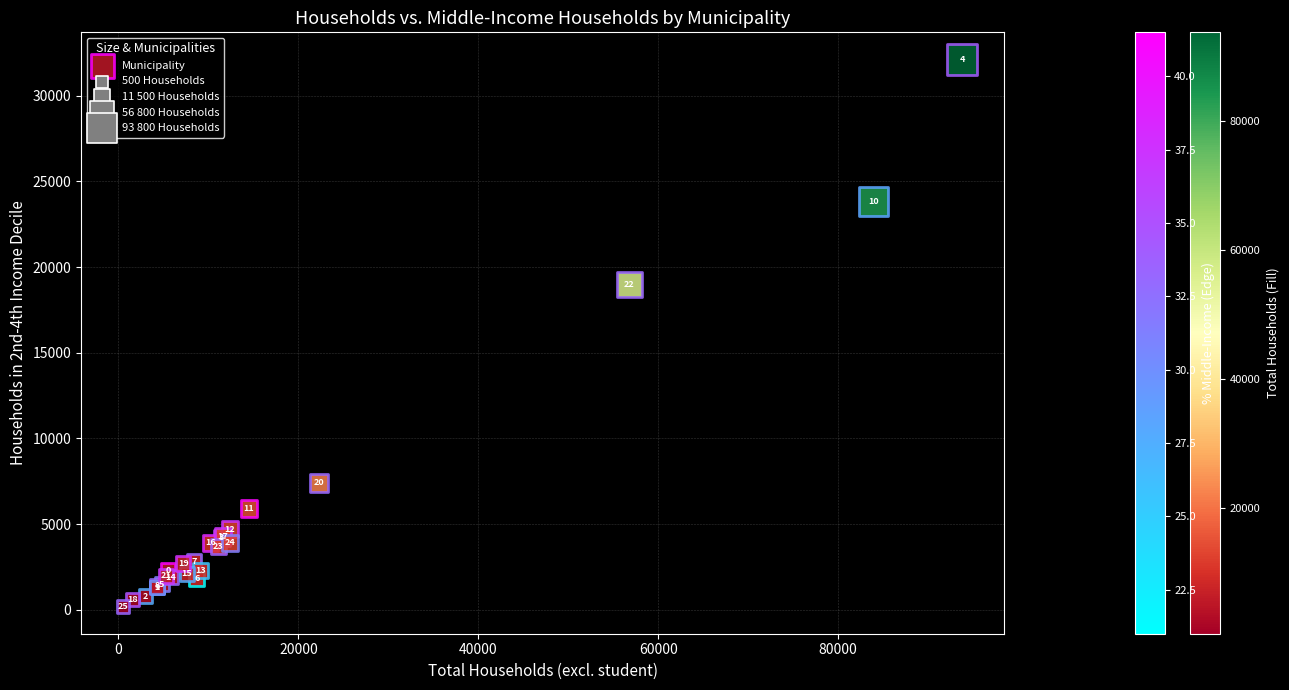

What Y value in the scatter plot is closest to 16150?

19000